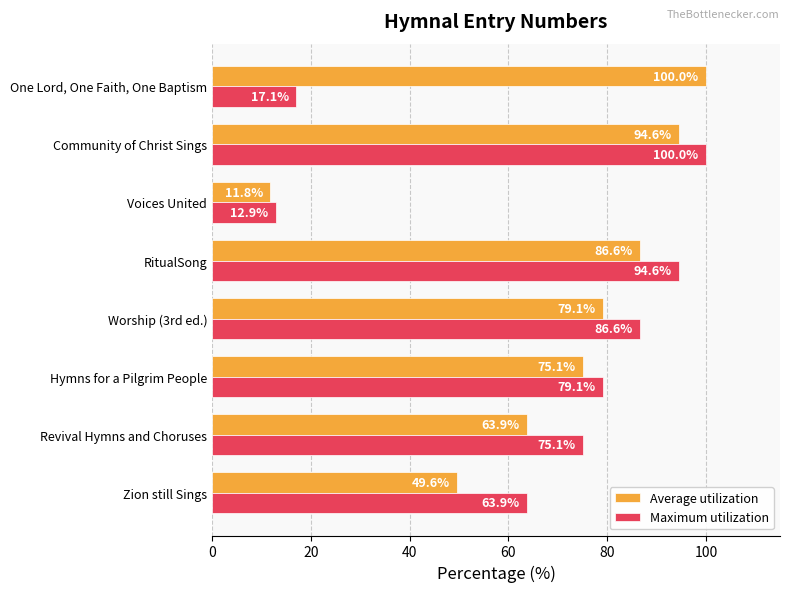

What are all the series names shown in the legend?

Average utilization, Maximum utilization